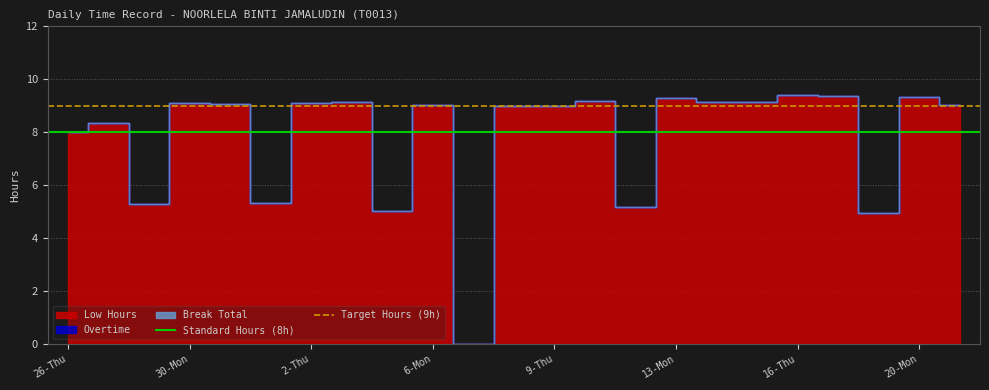

Is it true that Standard Hours (8h) equals 8 at 30-Mon?

True